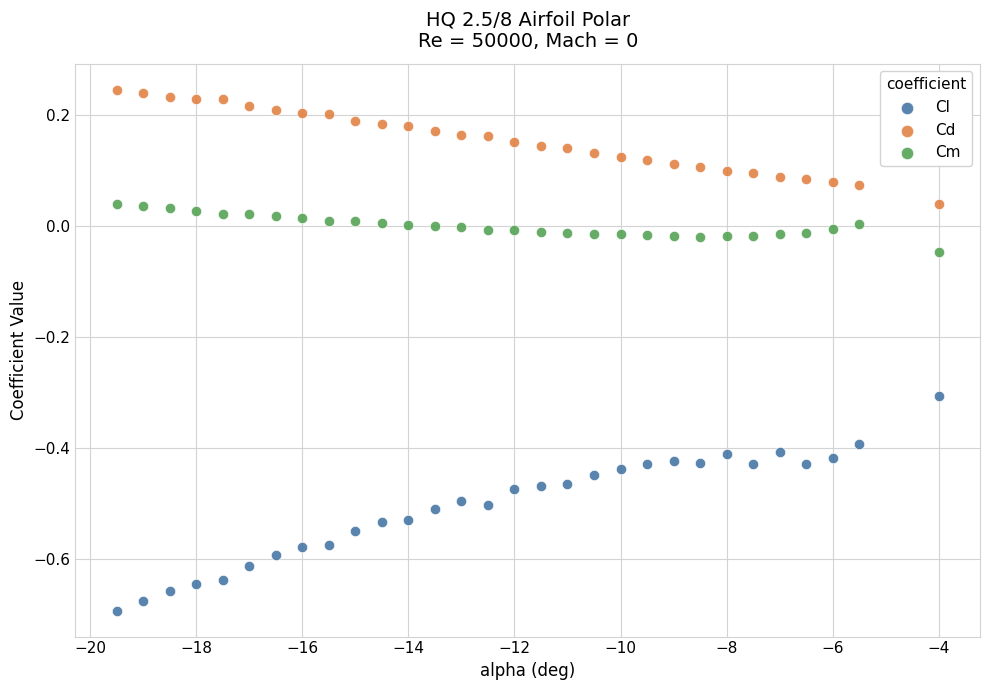

Which series has the widest spread of Y values?

Cl